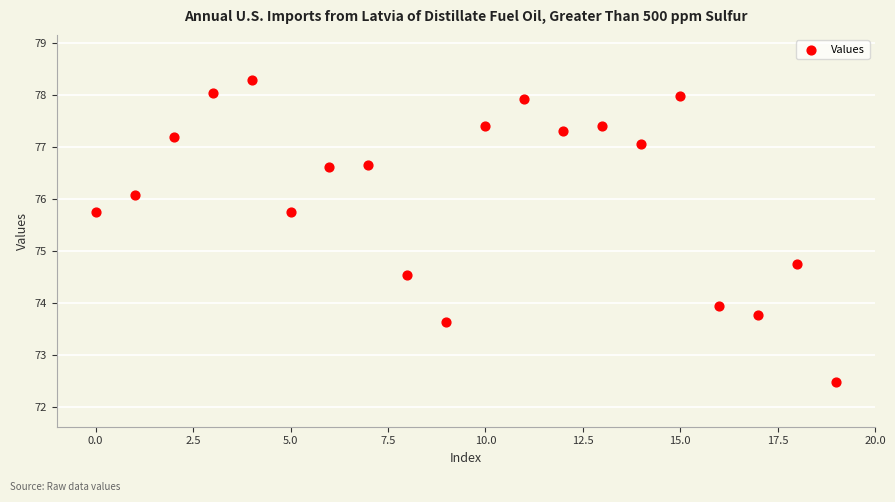

What is the range of Y values (max minus min)?

5.8